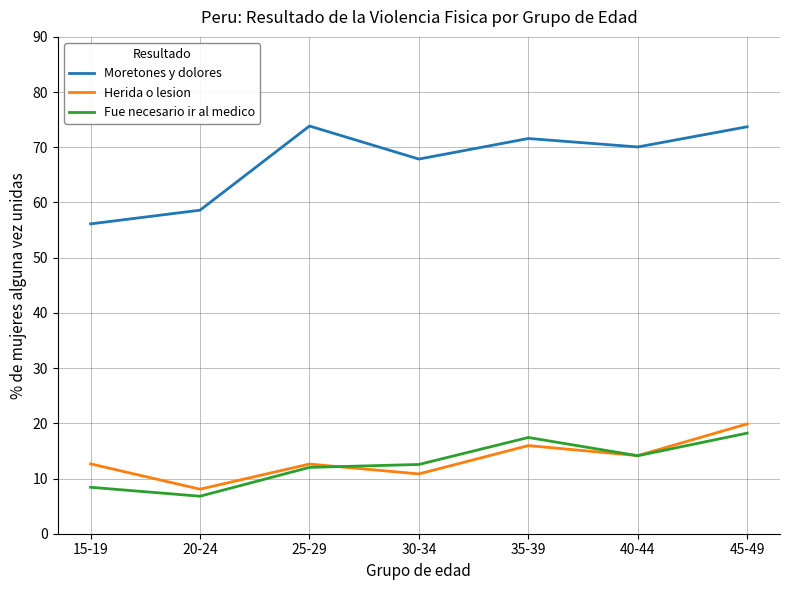

What position from the right is 40-44?

2